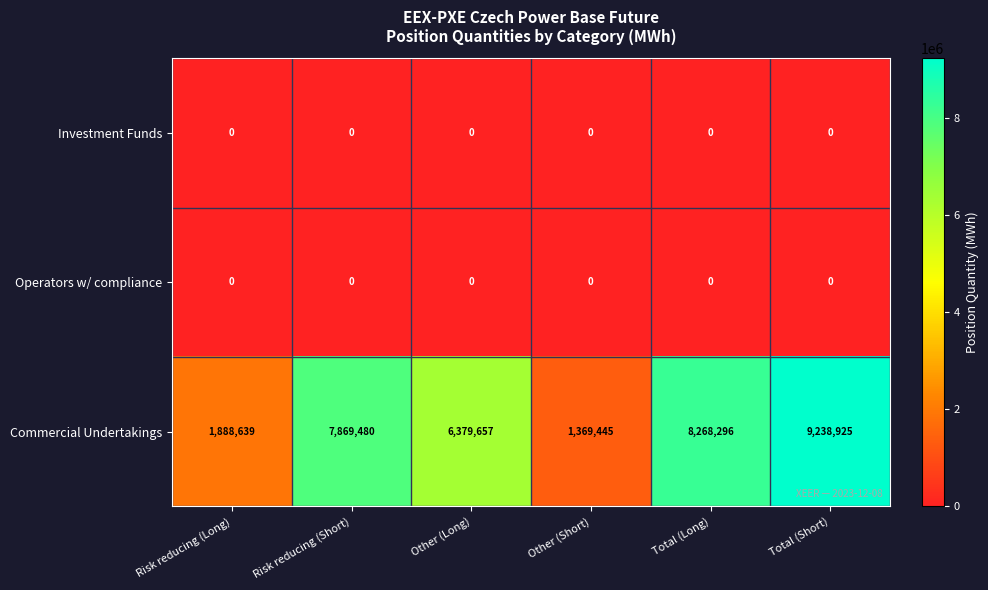

What is the total value across all series at Total (Long)?

8268296